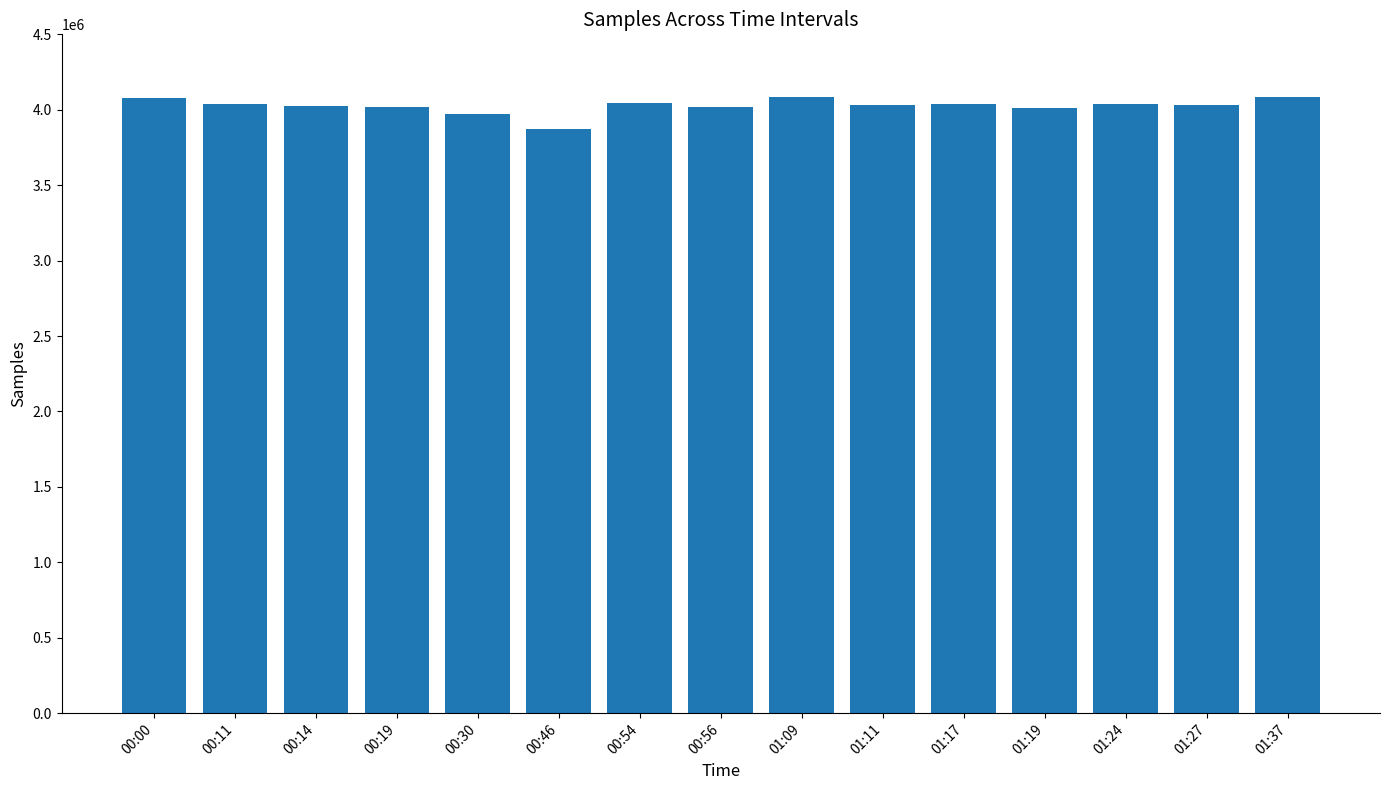

What is the maximum value shown in the chart?

4082623